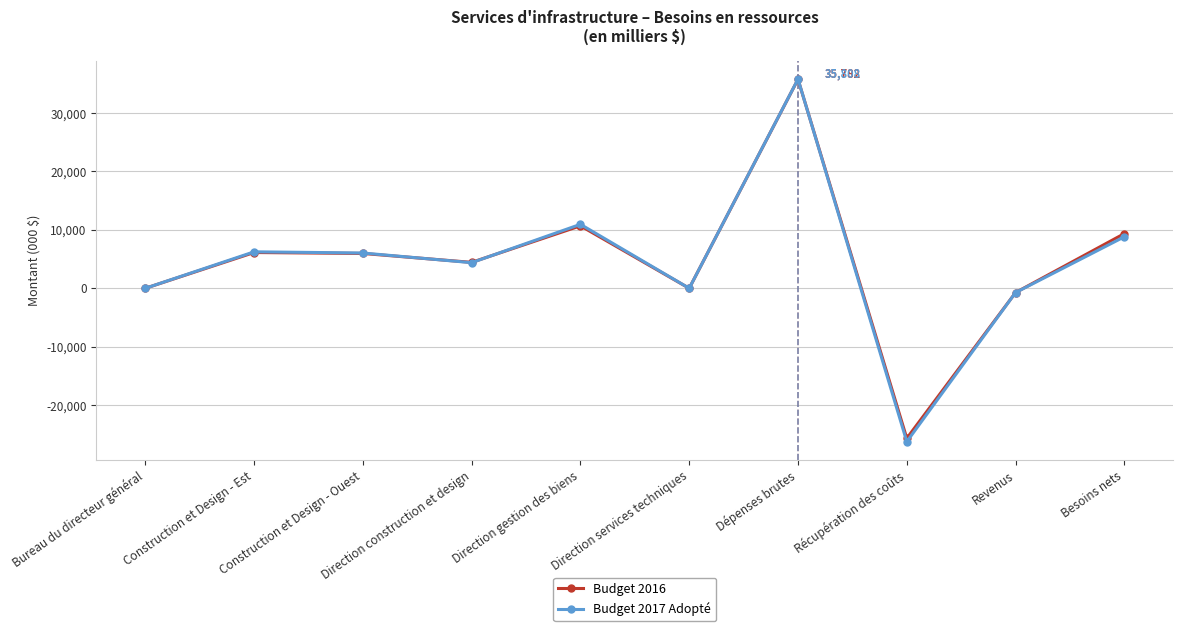

Is it true that Budget 2017 Adopté equals 10951 at Direction gestion des biens?

True